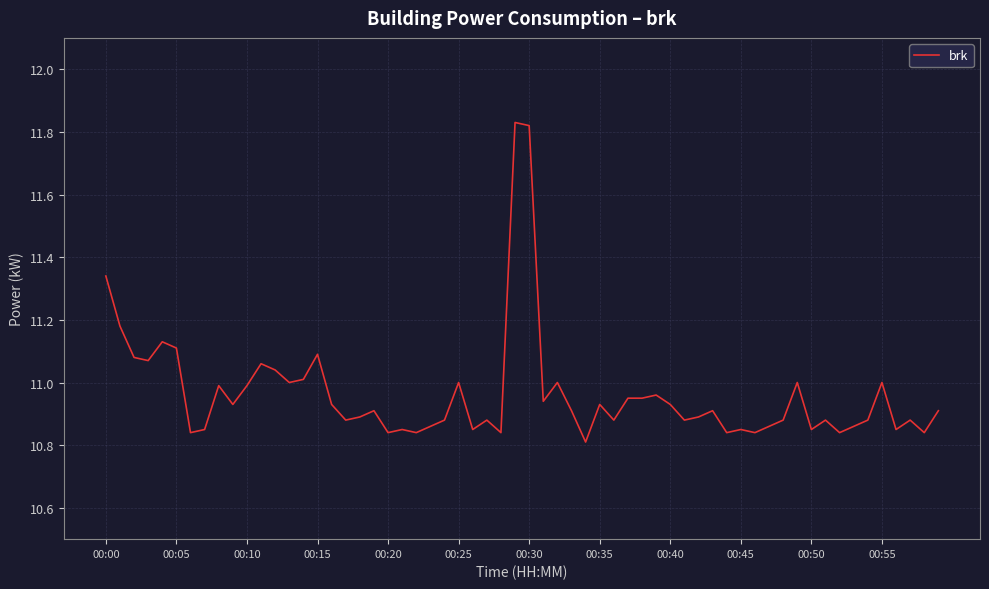

The chart shows a value of 7.6 at 00:40. True or false?

False